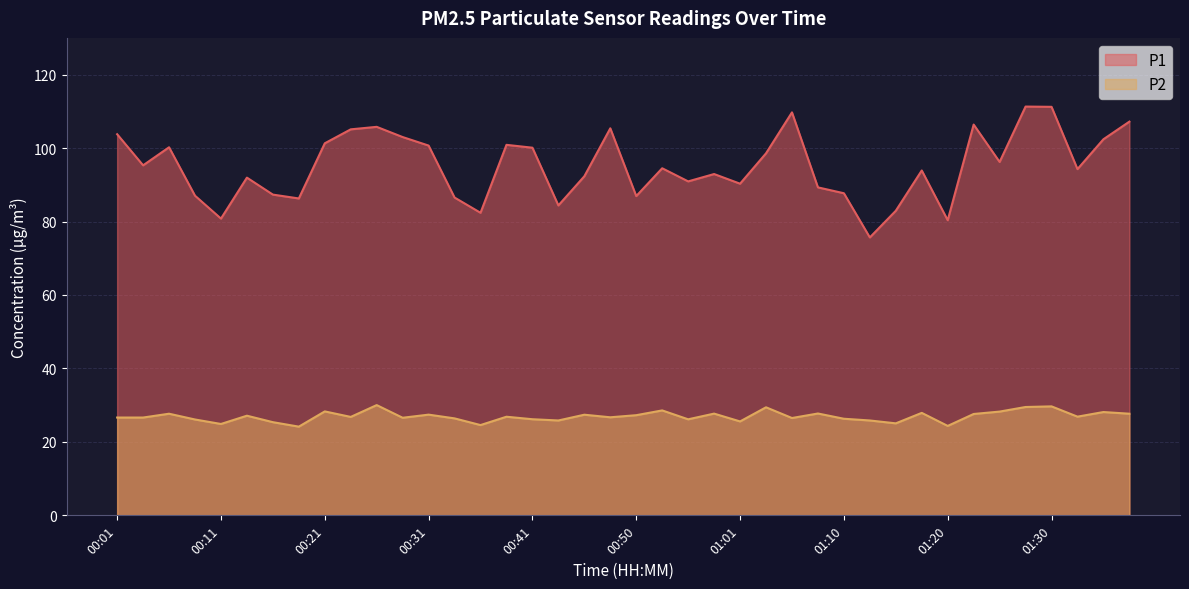

How many lines are shown in the chart?

2